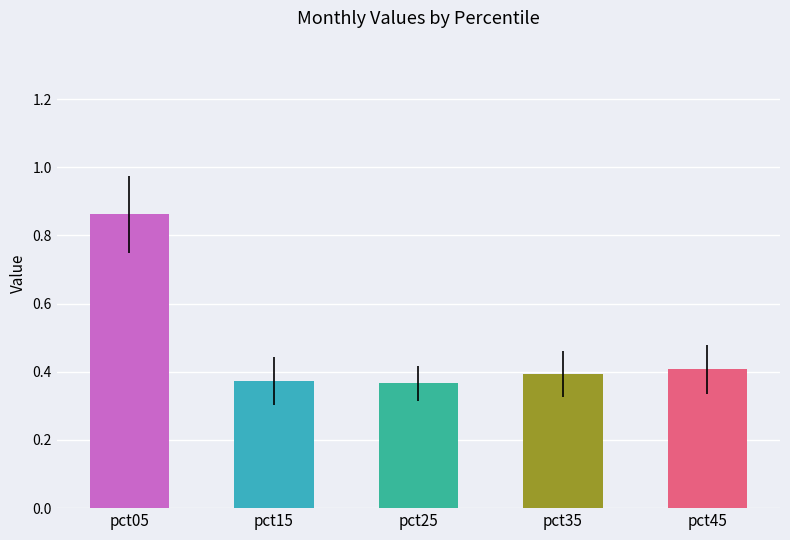

What is the value of the Apr bar at the 3rd from the left?

0.4